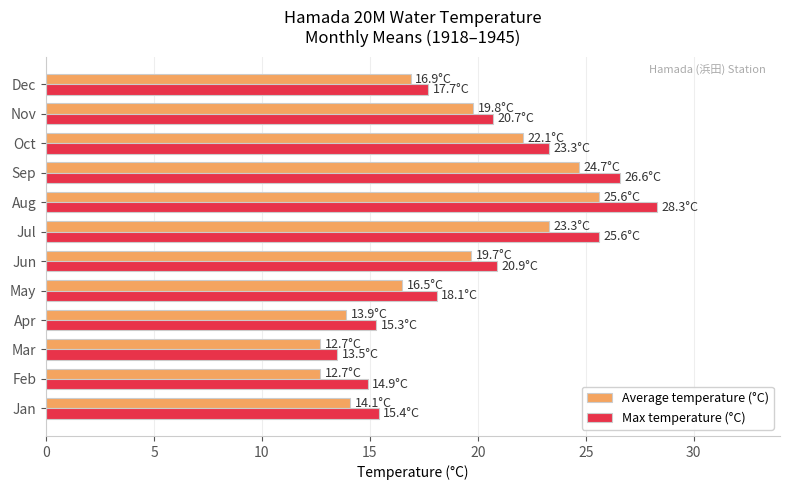

Is it true that Average temperature (°C) equals 25.6 at Aug?

True